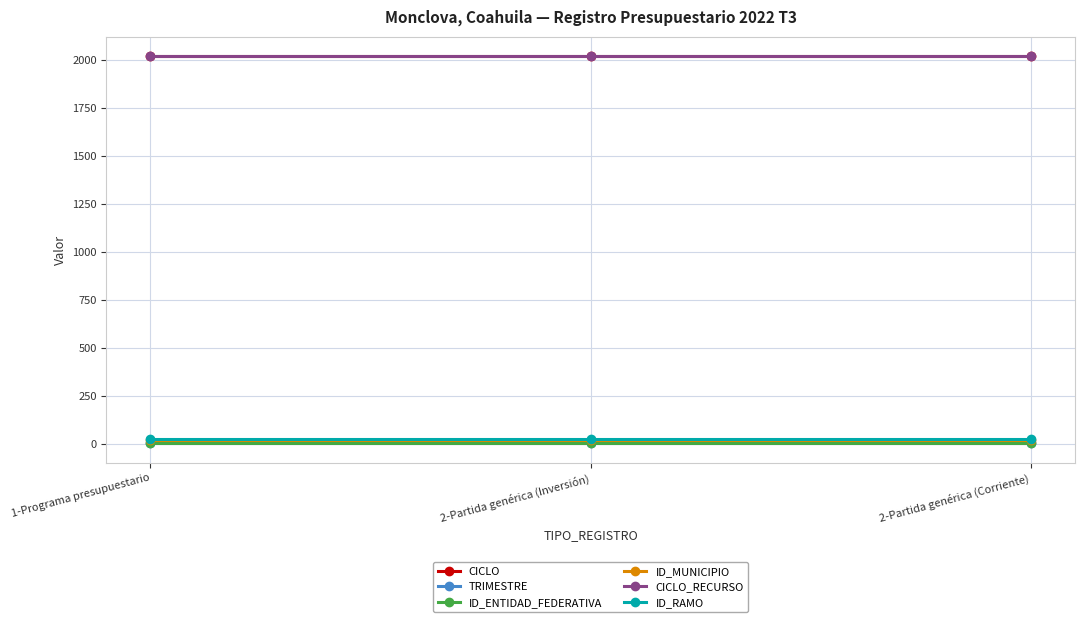

Is this an area chart (filled region under the line)?

No